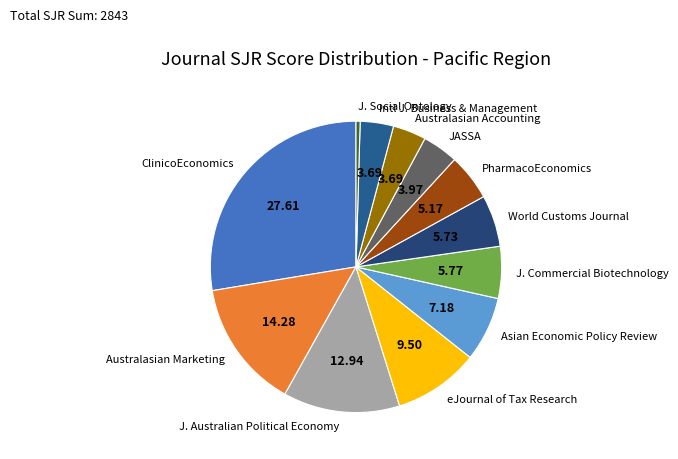

Which slice is the smallest?

J. Social Ontology